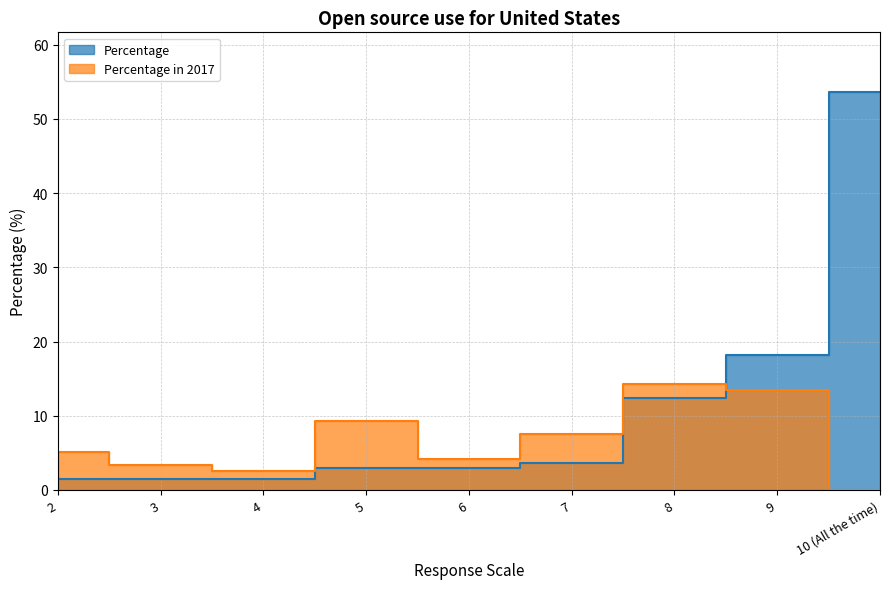

True or false: Percentage and Percentage in 2017 intersect in this chart.

True